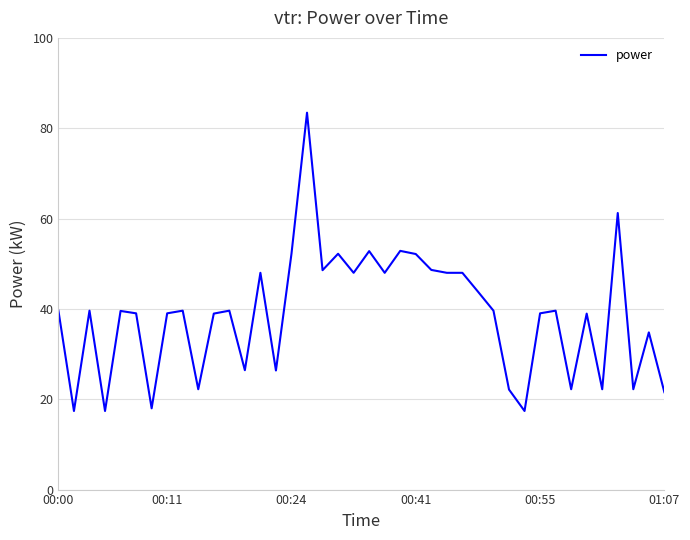

What is the average value?

38.8